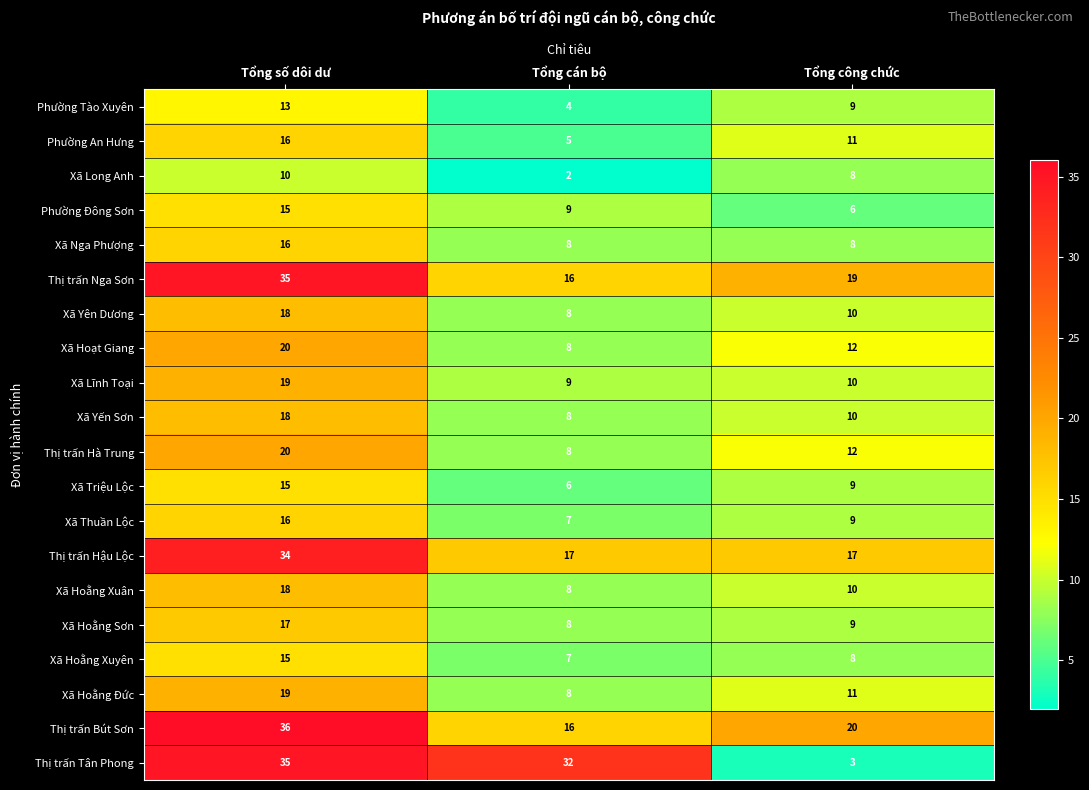

What is the difference between the maximum and minimum values in the Thị trấn Tân Phong series?

32